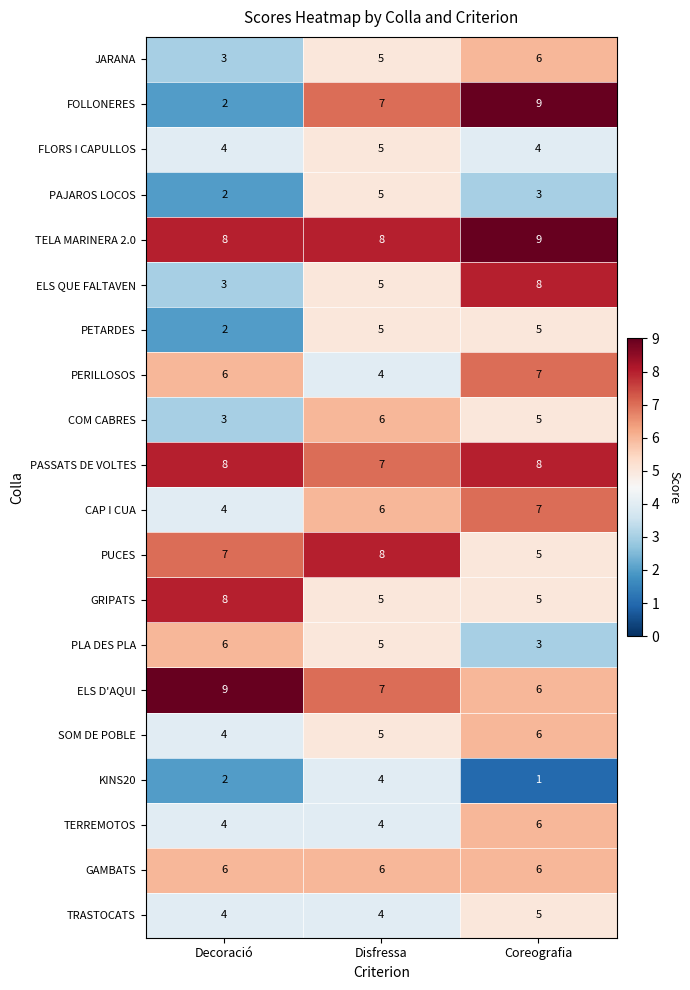

Which series has the widest spread of values?

FOLLONERES